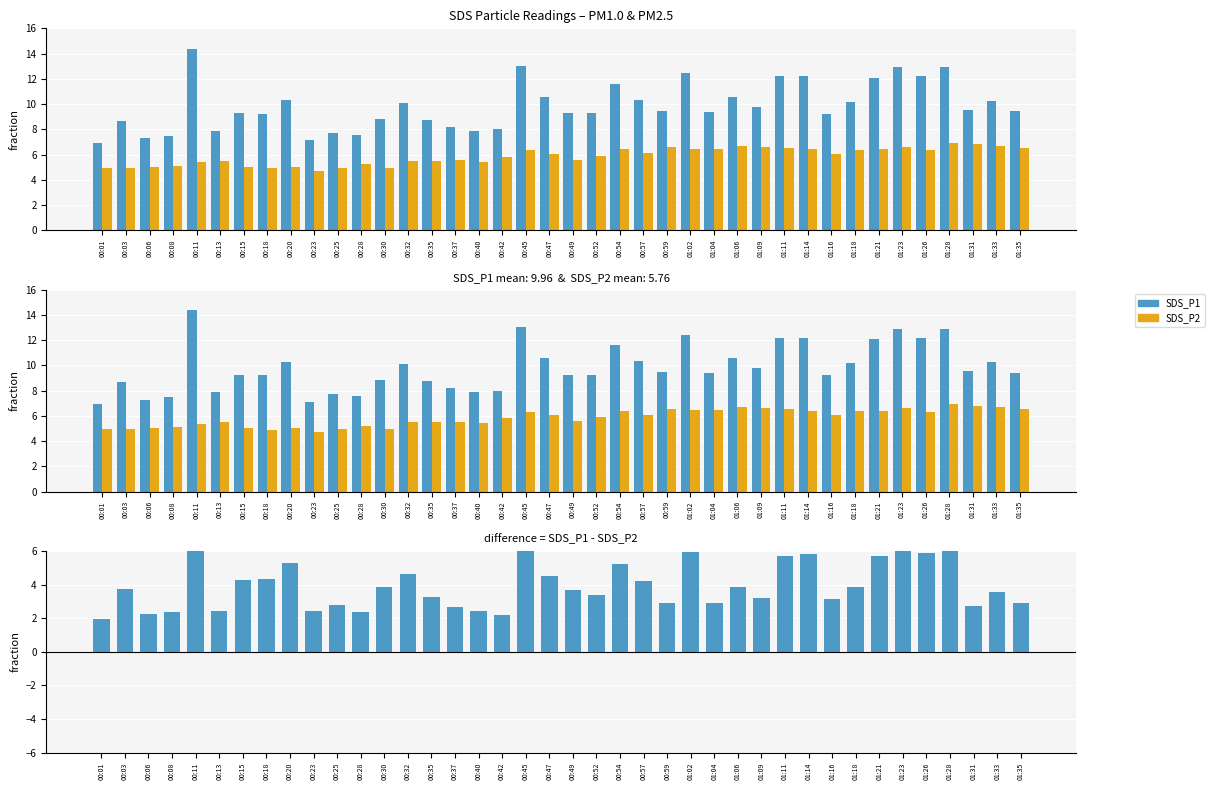

What is the label of the 19th bar from the right?

00:52